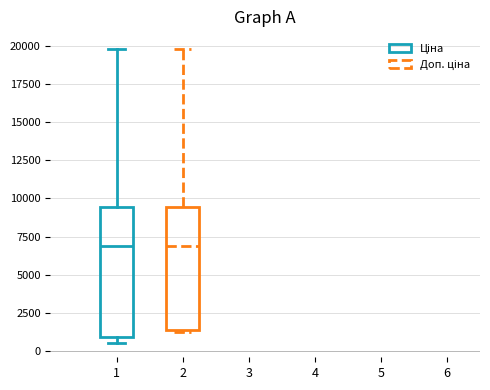

Where is the lower edge of the box at x = 2 on the y-axis? The values are not printed on the chart, so give them approximately, as read against the axis.

1500